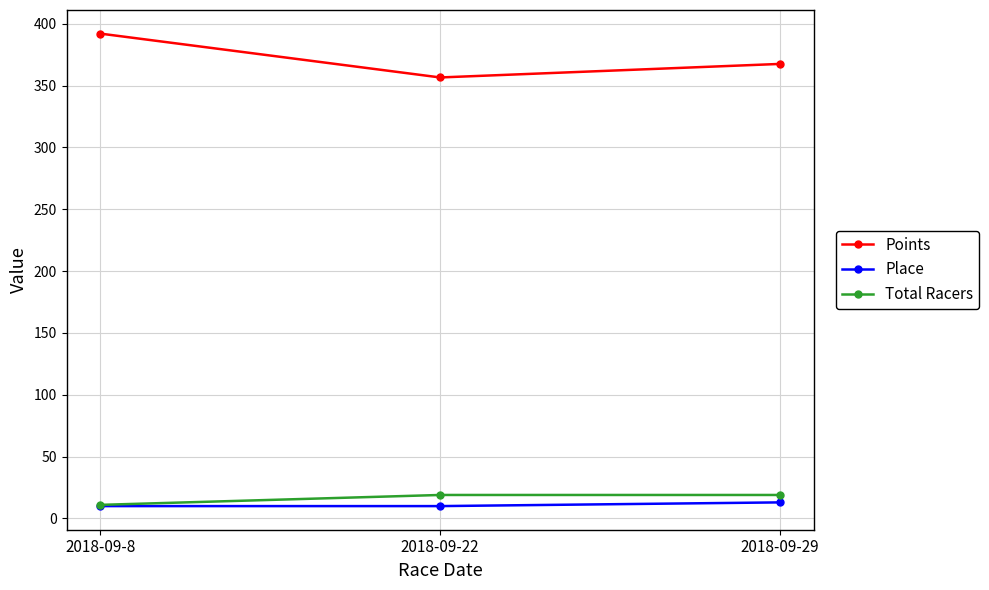

At which category is the sum across all series the highest?

2018-09-8